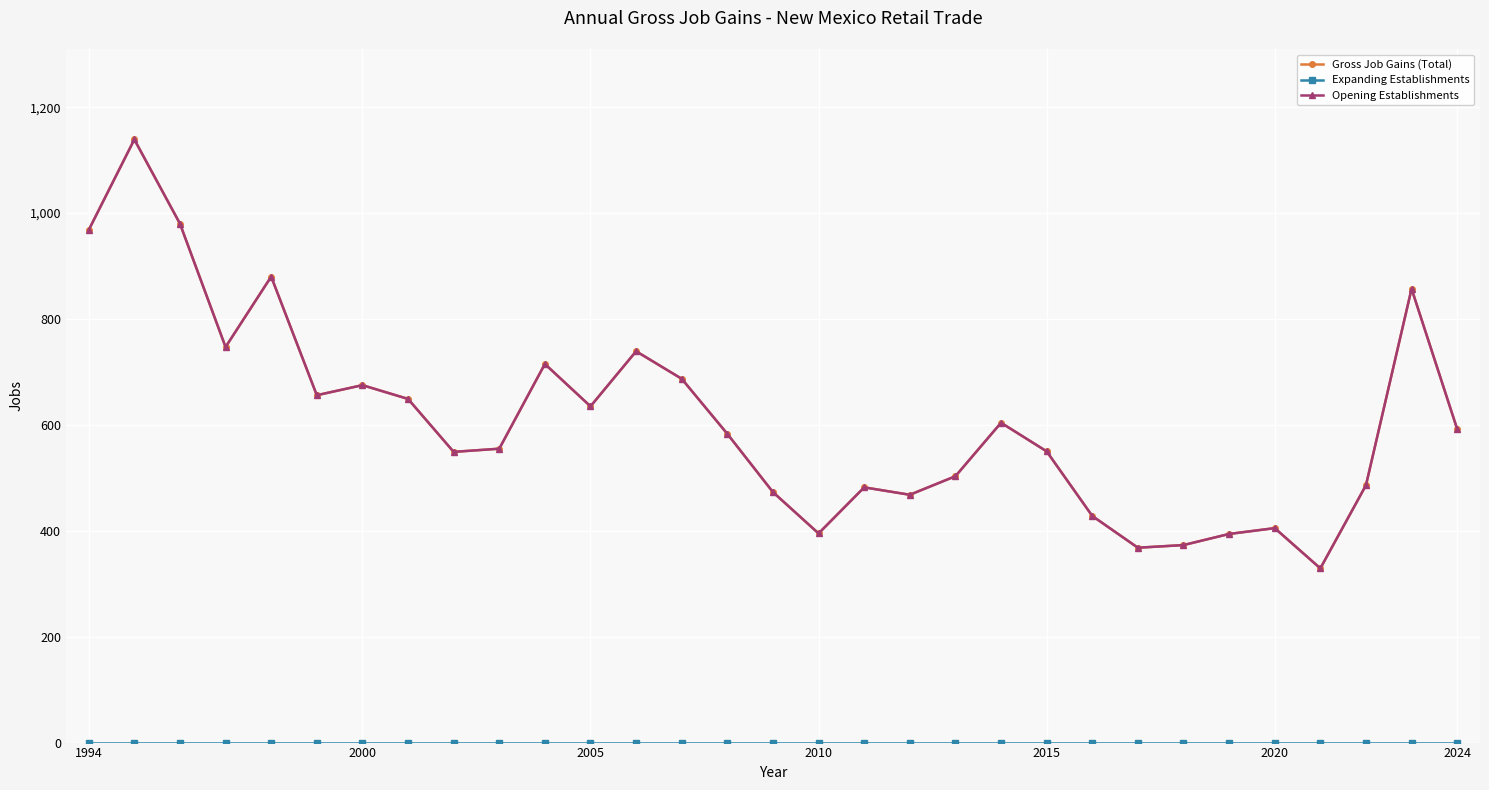

Which series has the largest total across all categories?

Gross Job Gains (Total)